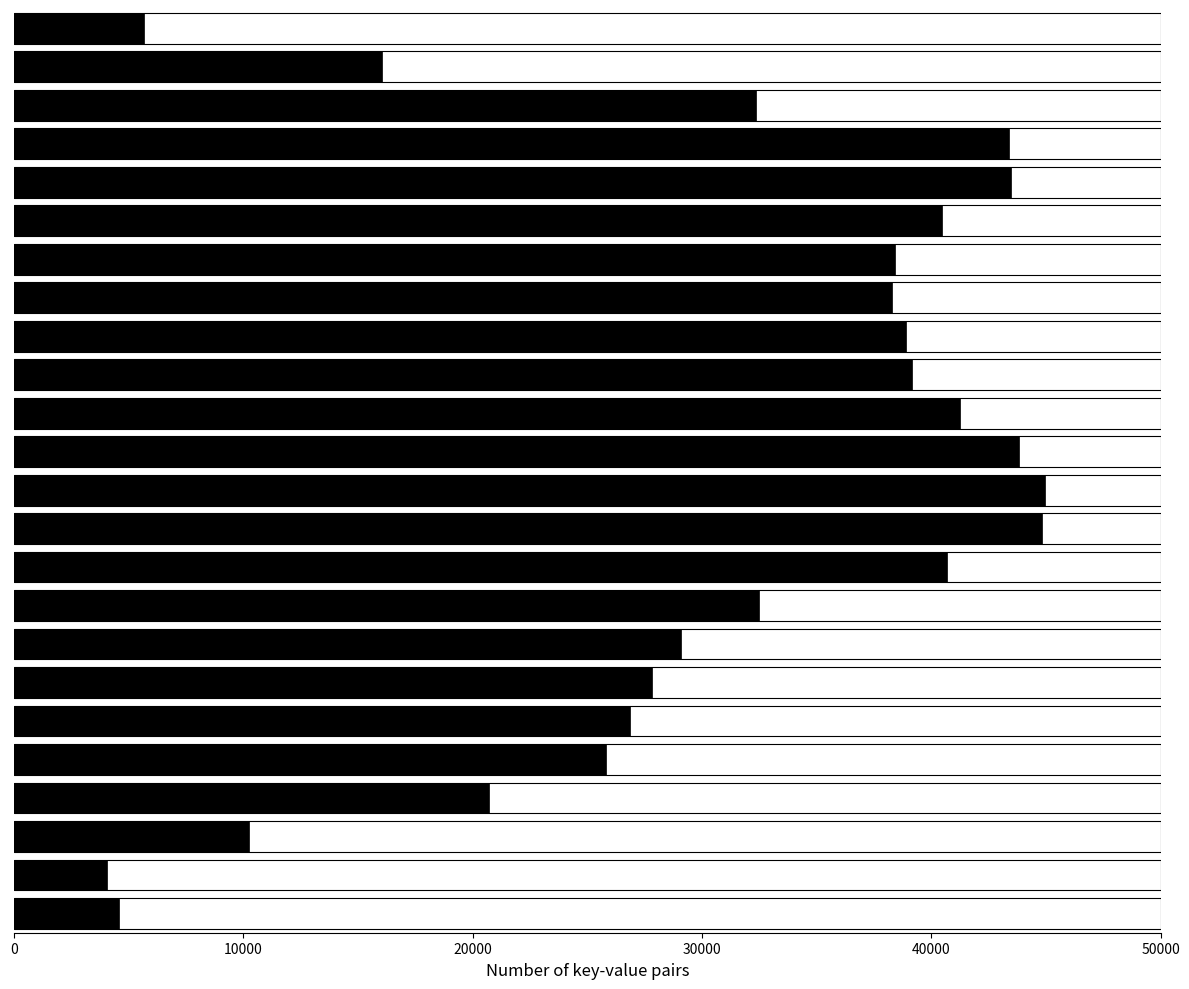

What is the average value?

30560